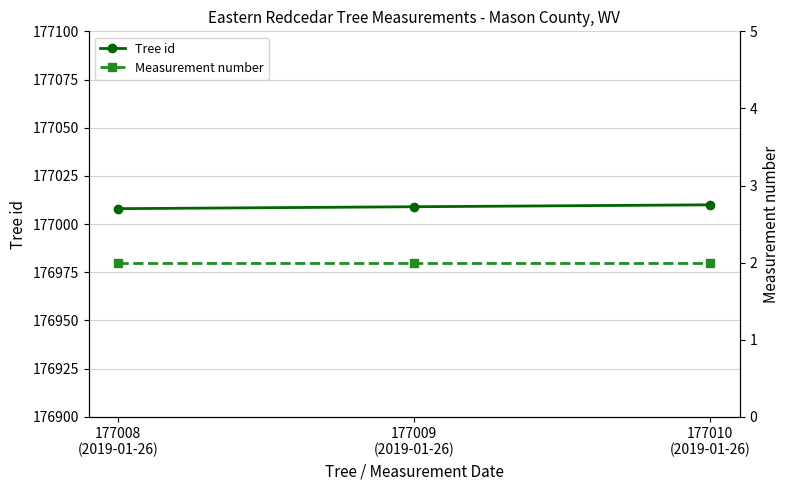

What is the spread (max minus min) of values at 177008
(2019-01-26)?

177006